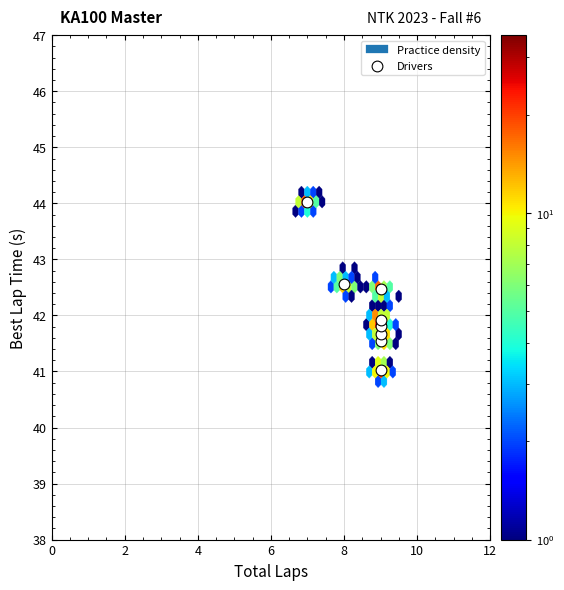

What is the range of X values (max minus min)?

2.0